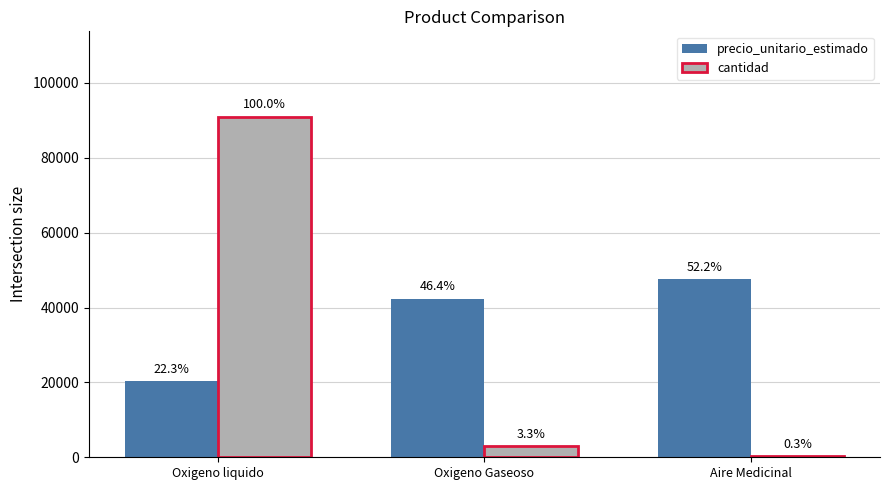

Read the cantidad value at Oxigeno liquido.

91026